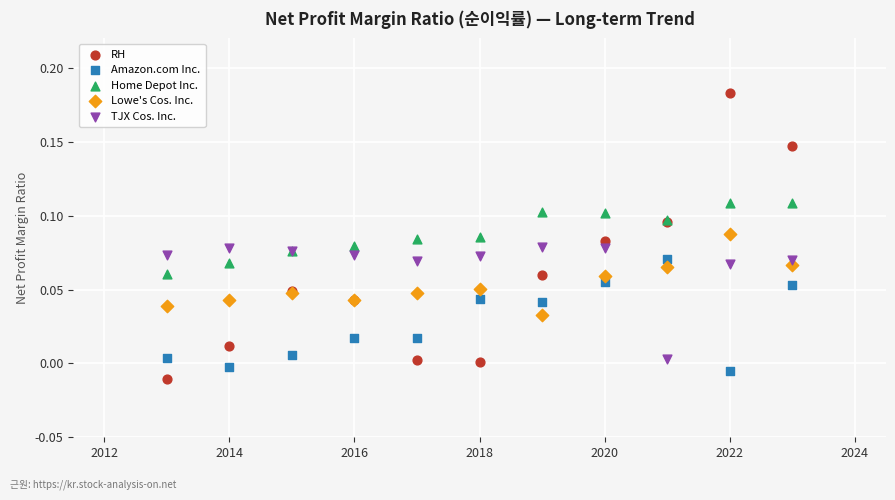

Which series has the widest spread of Y values?

RH